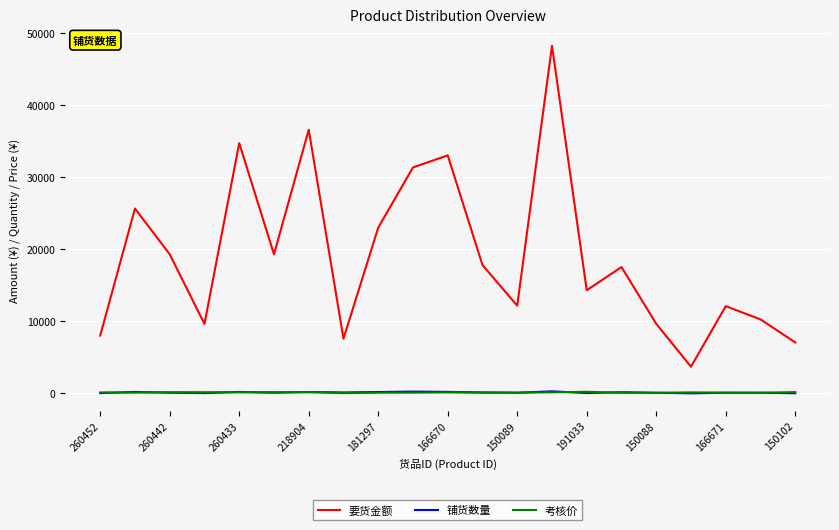

Which series has the largest total across all categories?

要货金额